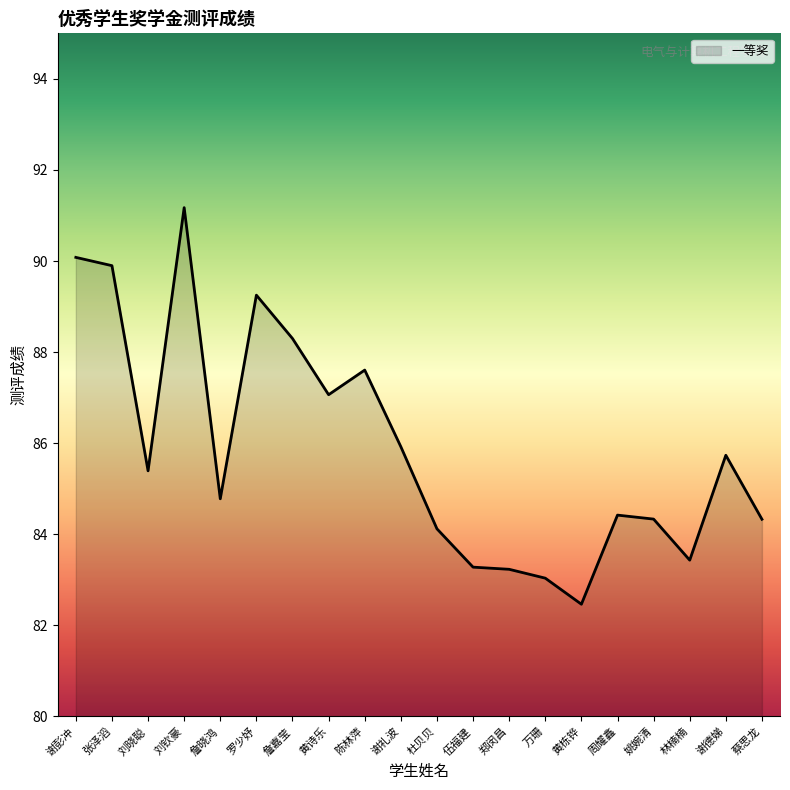

What value does the data have at 郑闵昌?

83.2